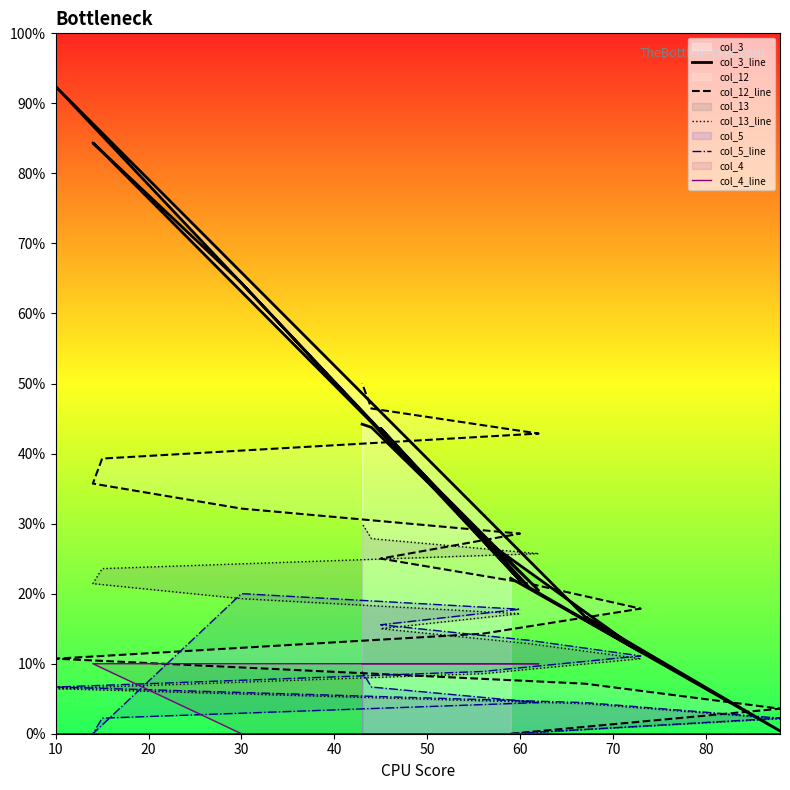

What is the difference between the col_13_line values at 60 and 12?

0.1